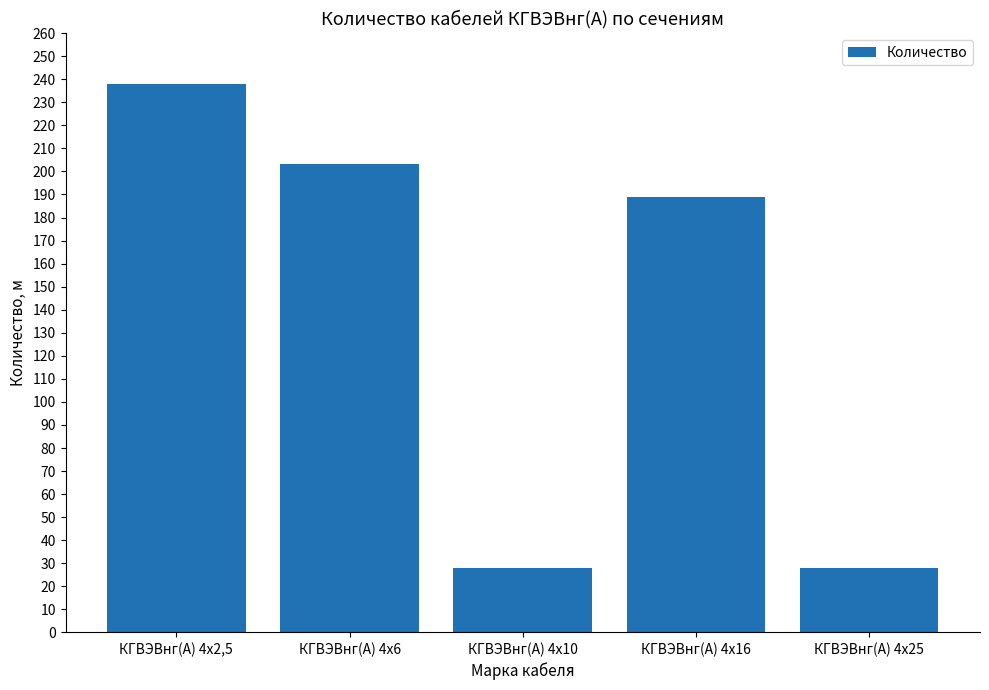

What is the sum of the values at КГВЭВнг(А) 4х16 and КГВЭВнг(А) 4х25?

217